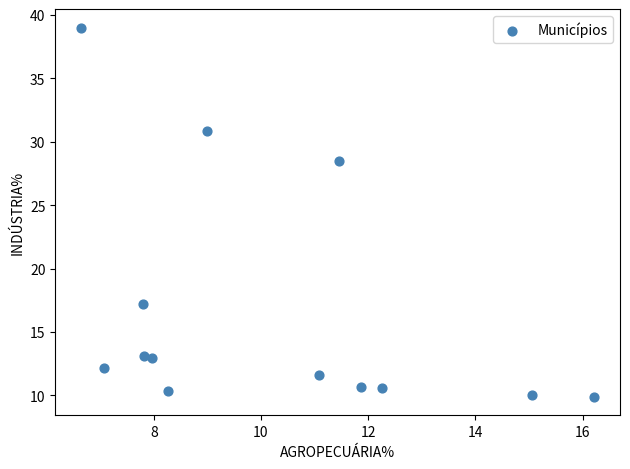

What is the range of X values (max minus min)?

9.6